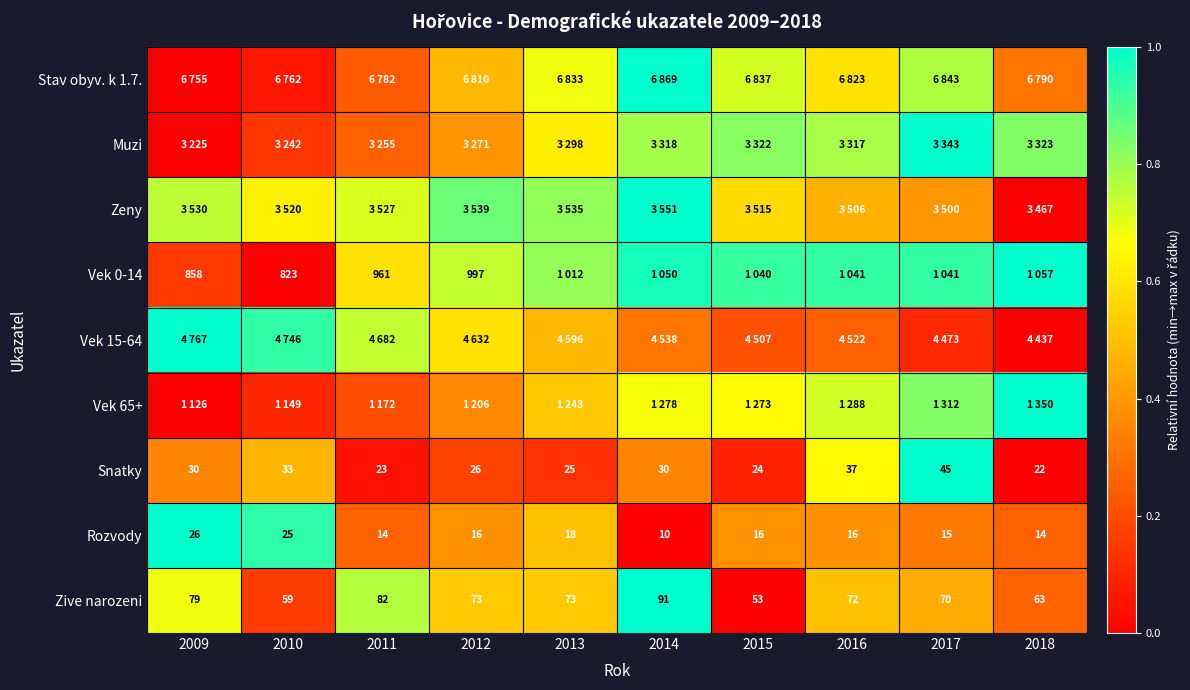

What is the approximate value of Vek 15-64 at 2013?

0.5